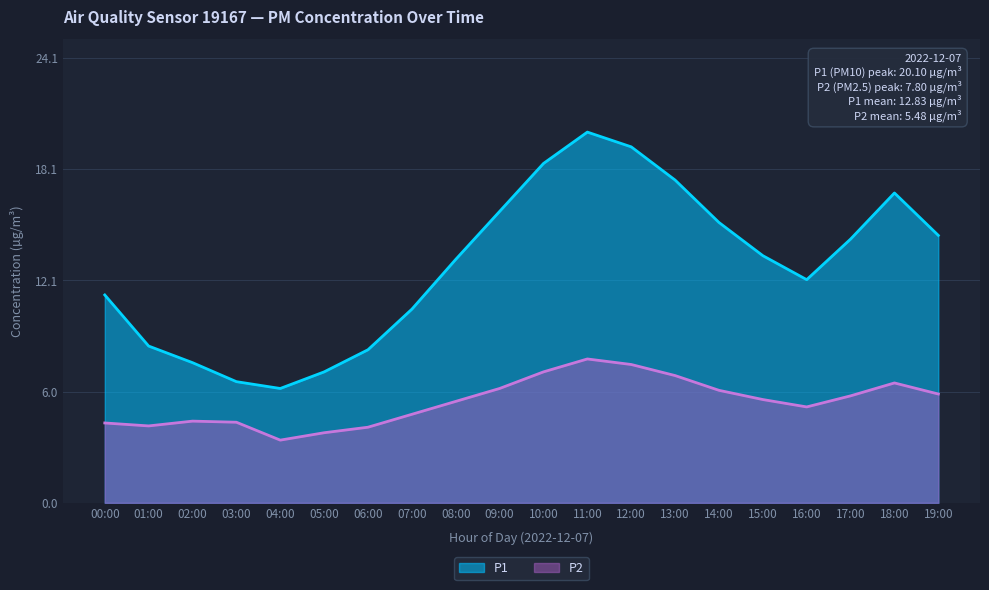

In P1, how many points are higher than both neighbors (excluding endpoints)?

2